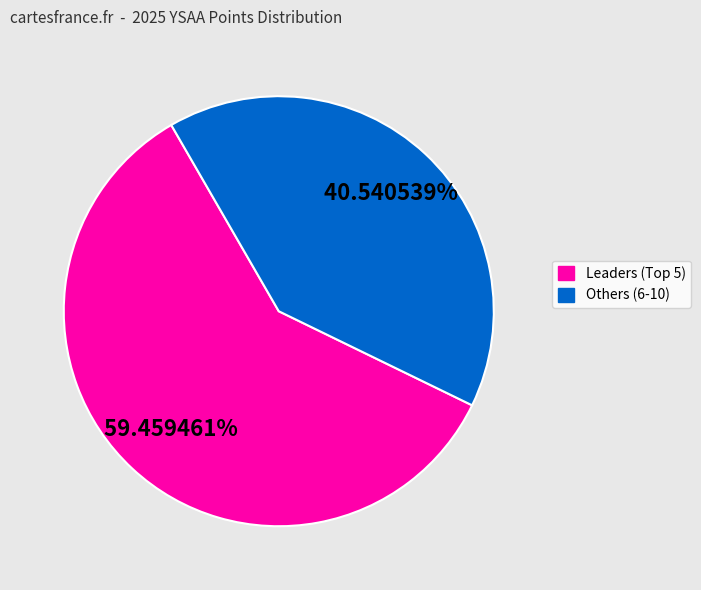

Is there a majority slice in this chart?

Yes